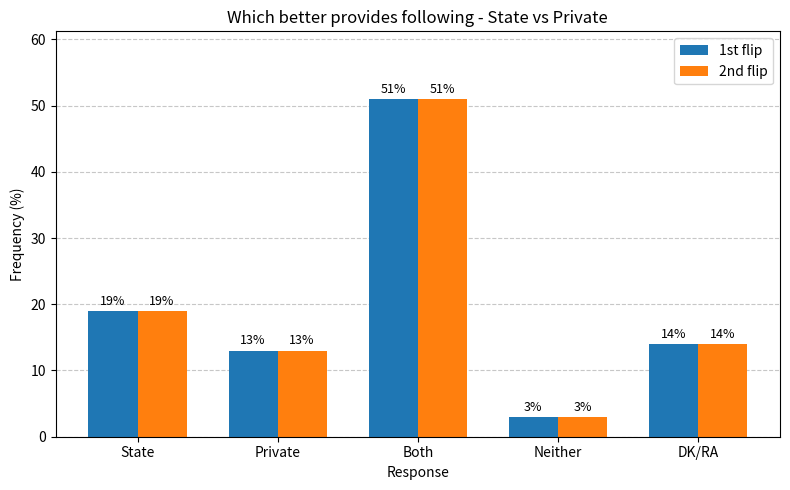

At which category is the sum across all series the highest?

Both